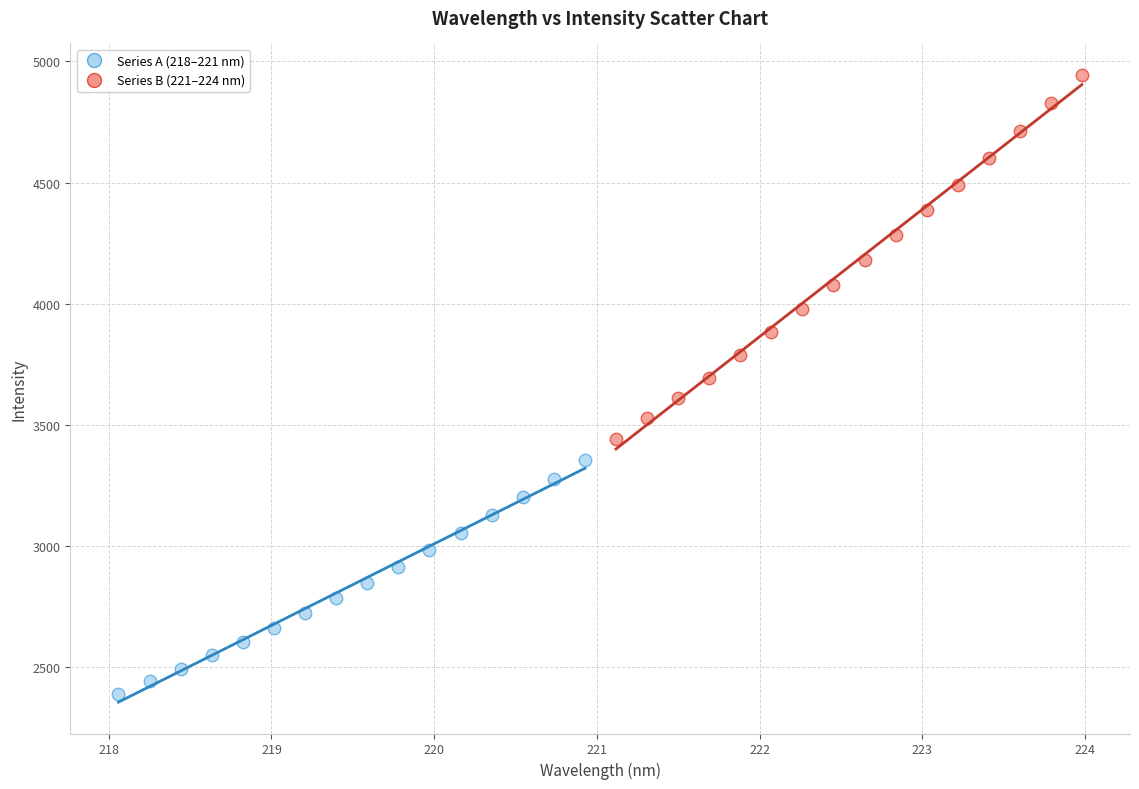

Which series contains the highest Y value?

Series B (221–224 nm)